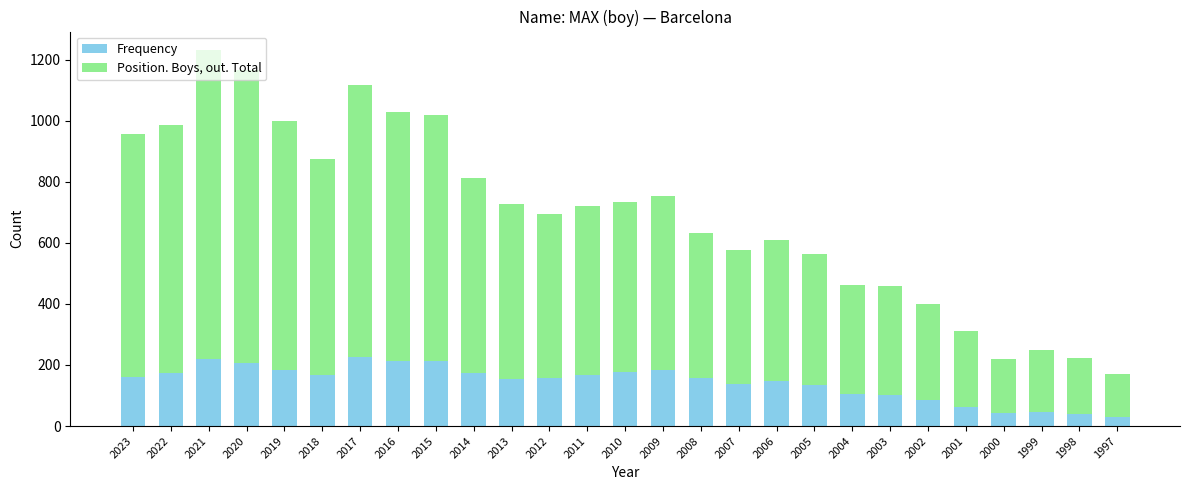

What is the sum of all Frequency values?

3868